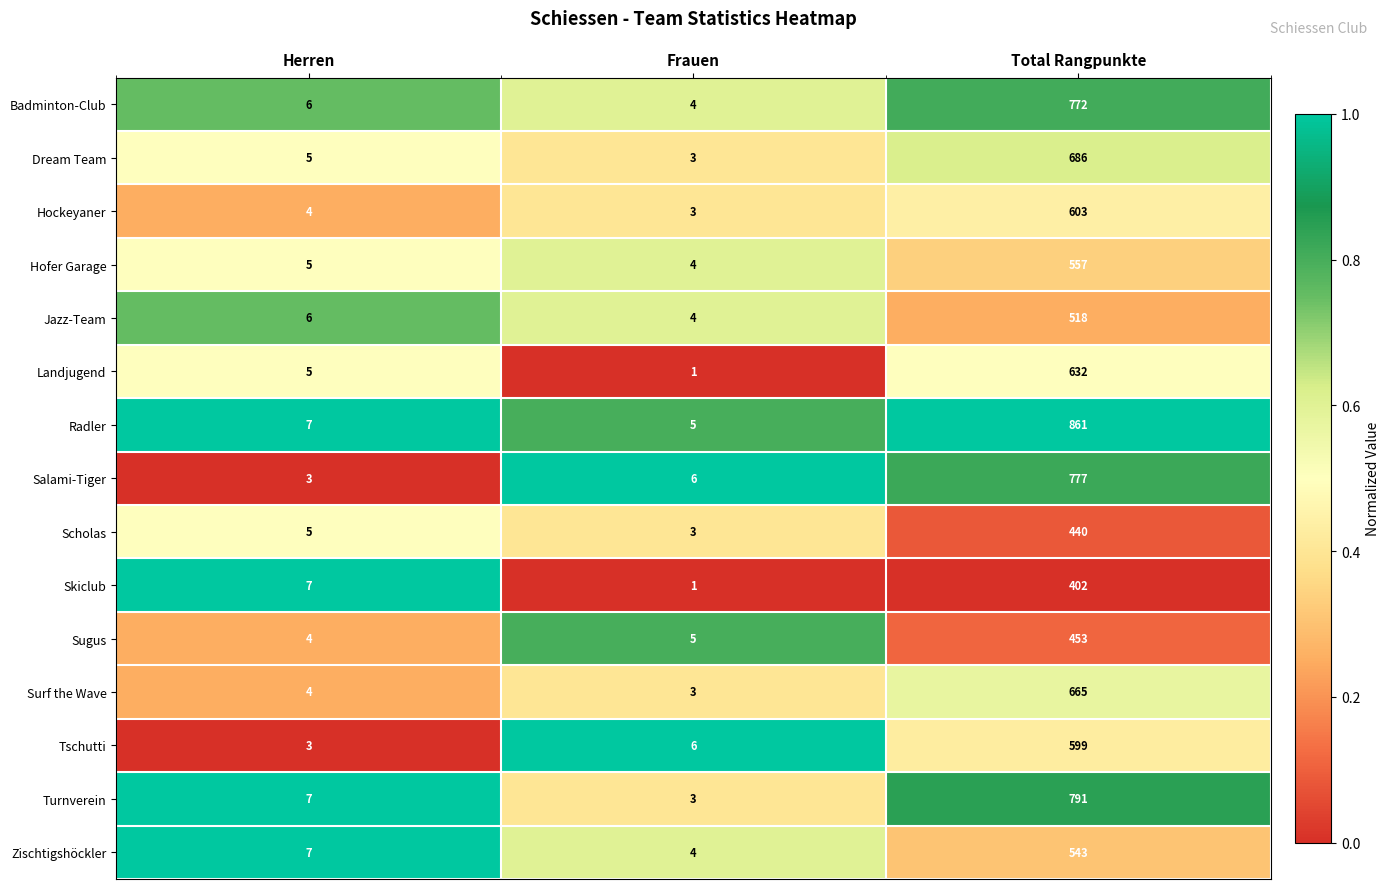

At which category is the sum across all series the highest?

Total Rangpunkte